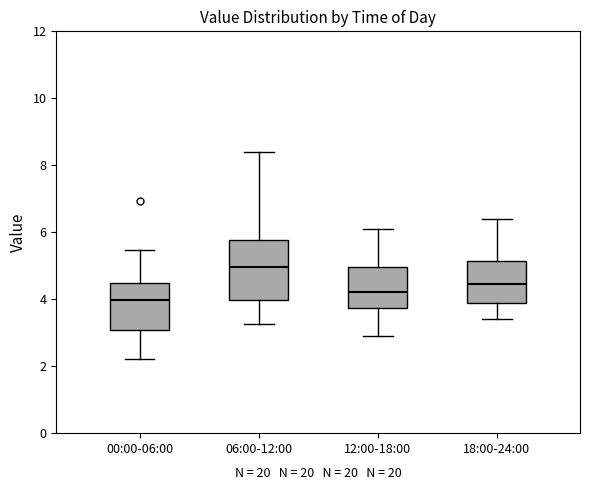

Where does the upper whisker of the box for 06:00-12:00 end on the y-axis? The values are not printed on the chart, so give them approximately, as read against the axis.

8.4